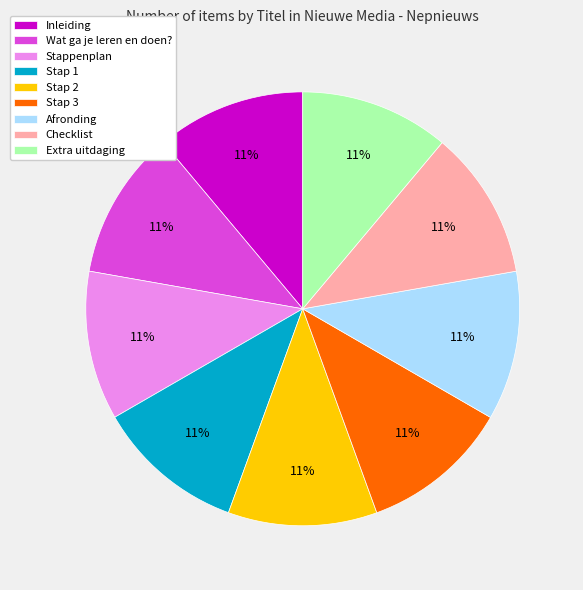

To the nearest percent, what is the average slice percentage?

11%